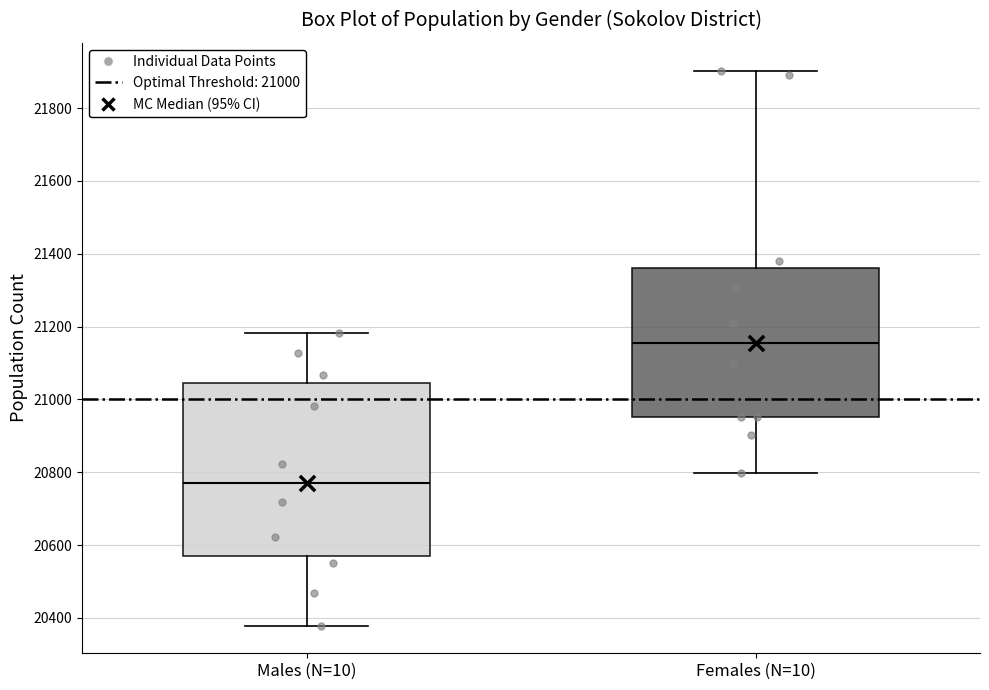

Where is the lower edge of the box for Females (N=10) on the y-axis? The values are not printed on the chart, so give them approximately, as read against the axis.

20960